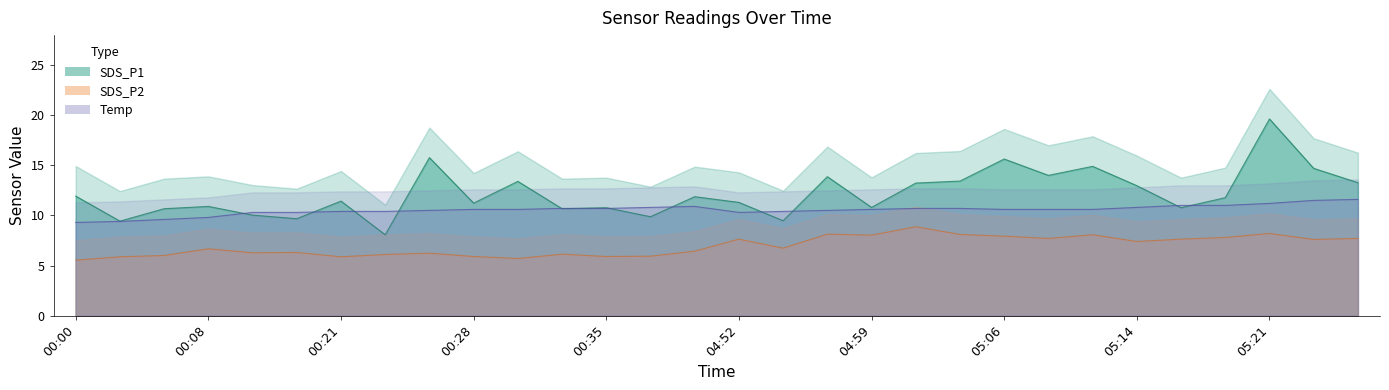

Reading right to left, list all the values displayed in this chart.

SDS_P1: 05:26=13.3	05:24=14.7	05:21=19.6	05:19=11.8	05:16=10.8	05:14=13.0	05:11=14.9	05:09=14.0	05:06=15.6	05:04=13.4	05:01=13.2	04:59=10.8	04:56=13.9	04:54=9.5	04:52=11.3	00:40=11.9	00:38=9.9	00:35=10.8	00:33=10.7	00:31=13.4	00:28=11.2	00:26=15.8	00:23=8.1	00:21=11.4	00:18=9.7	00:16=10.0	00:08=10.9	00:05=10.7	00:03=9.4	00:00=11.9
SDS_P2: 05:26=7.7	05:24=7.6	05:21=8.2	05:19=7.8	05:16=7.6	05:14=7.4	05:11=8.1	05:09=7.7	05:06=7.9	05:04=8.1	05:01=8.9	04:59=8.0	04:56=8.1	04:54=6.7	04:52=7.6	00:40=6.4	00:38=5.9	00:35=5.9	00:33=6.1	00:31=5.7	00:28=5.9	00:26=6.2	00:23=6.1	00:21=5.9	00:18=6.3	00:16=6.3	00:08=6.7	00:05=6.0	00:03=5.9	00:00=5.5
Temp: 05:26=11.6	05:24=11.5	05:21=11.2	05:19=11.0	05:16=11.0	05:14=10.8	05:11=10.6	05:09=10.6	05:06=10.6	05:04=10.7	05:01=10.7	04:59=10.6	04:56=10.5	04:54=10.4	04:52=10.3	00:40=10.9	00:38=10.8	00:35=10.7	00:33=10.7	00:31=10.6	00:28=10.6	00:26=10.5	00:23=10.4	00:21=10.4	00:18=10.3	00:16=10.3	00:08=9.8	00:05=9.6	00:03=9.4	00:00=9.3